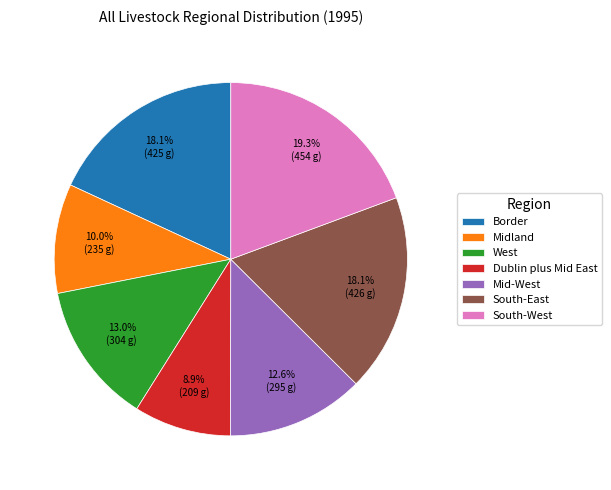

To the nearest percent, what portion does Mid-West represent?

13%